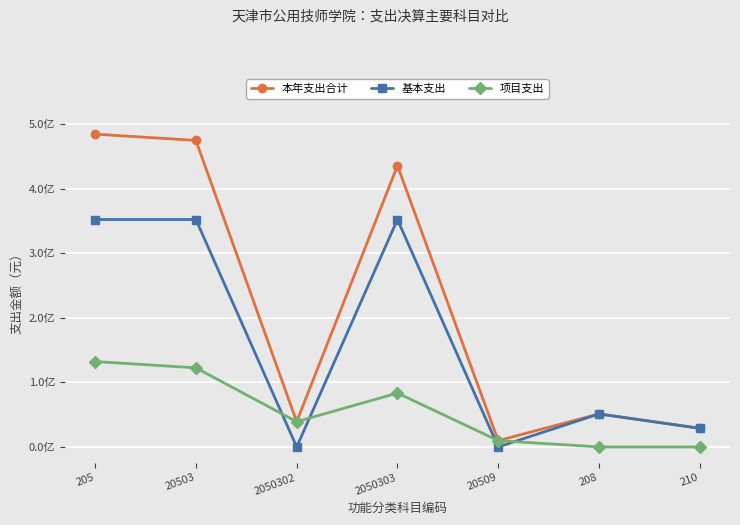

What is the difference between the maximum and minimum values in the 项目支出 series?

13234597.1